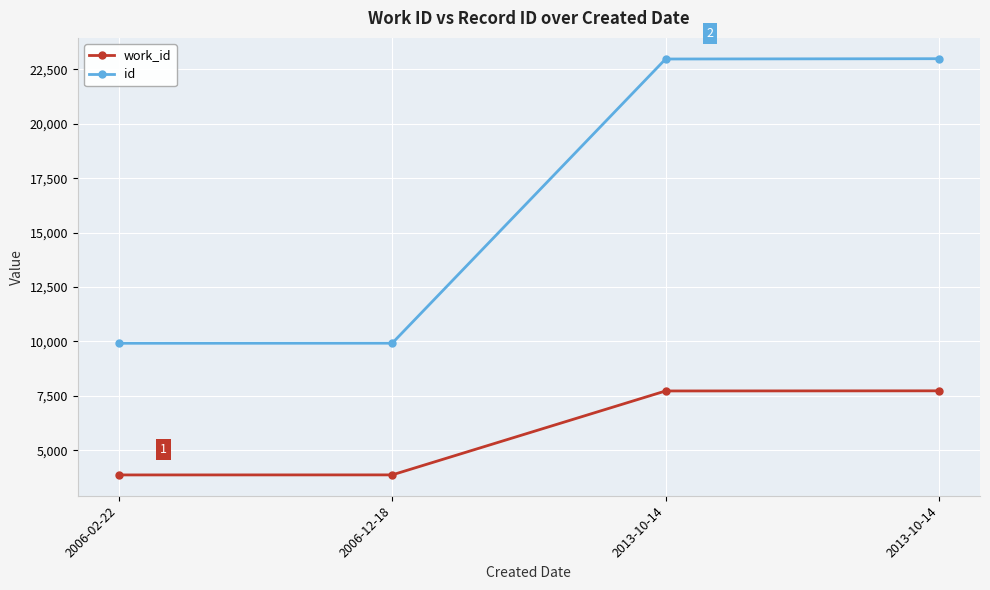

Is this an area chart (filled region under the line)?

No